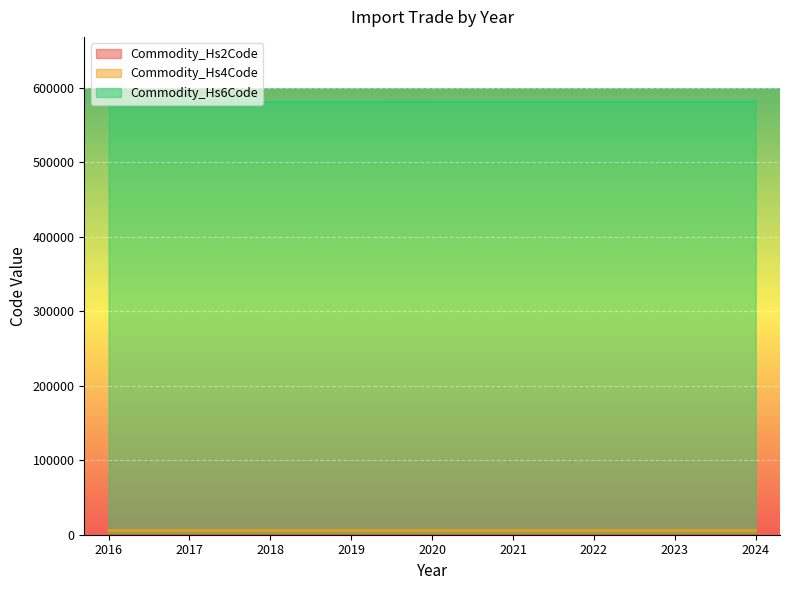

At which label does Commodity_Hs4Code reach its peak?

2020